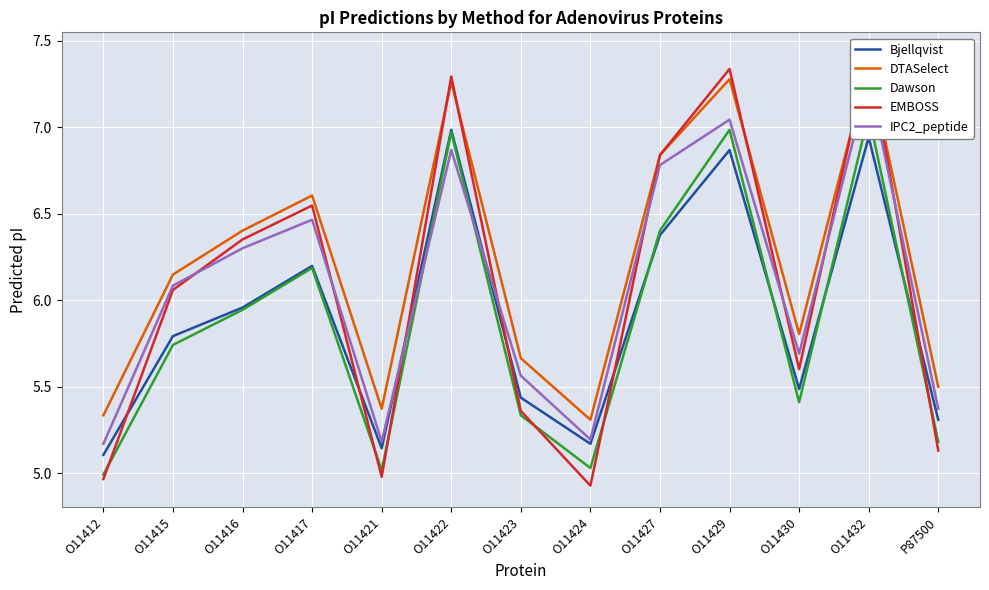

What is the difference between the EMBOSS values at P87500 and O11427?

1.7